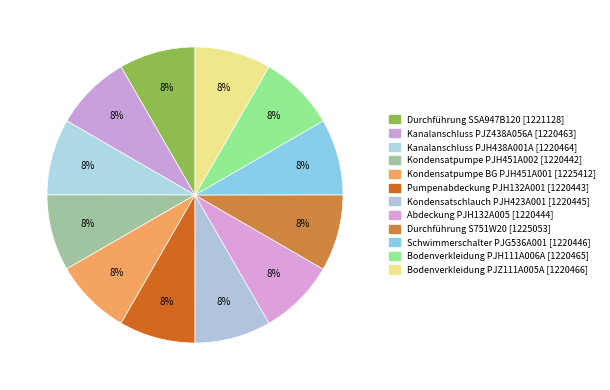

How many slices are in this pie chart?

12